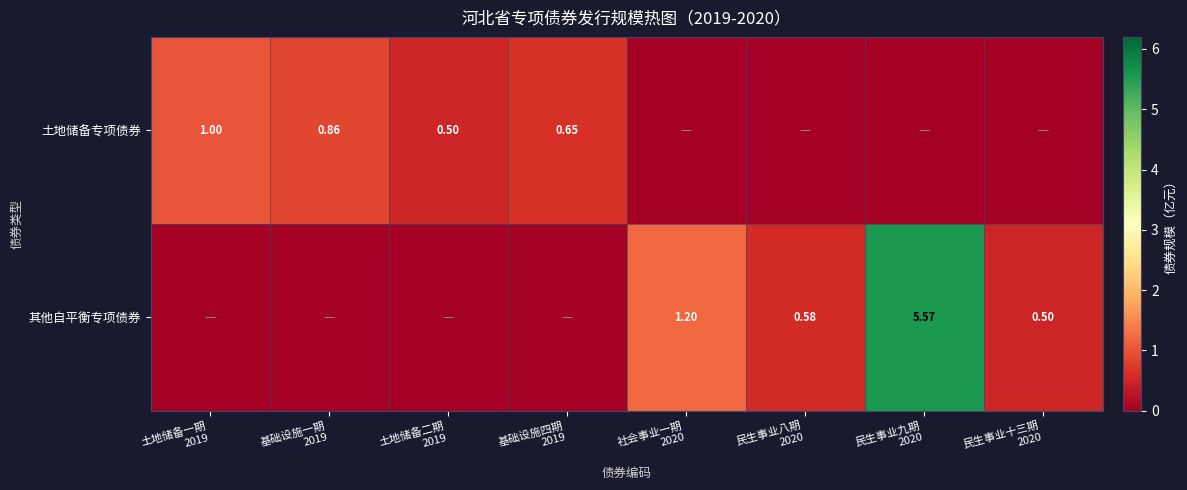

What is the average value of the 其他自平衡专项债券 series?

1.0